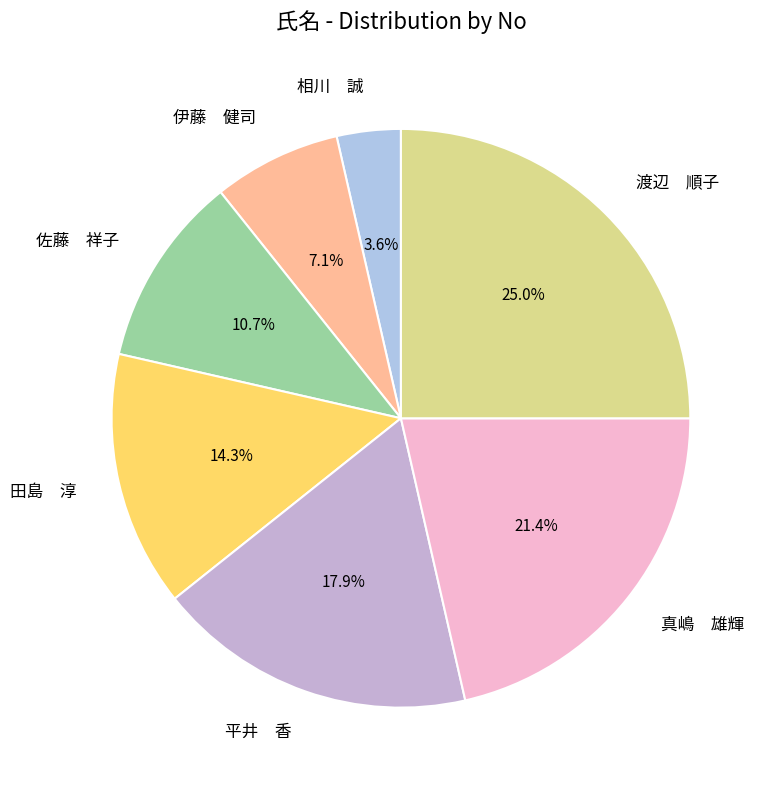

Is there any slice that represents more than half of the pie?

No